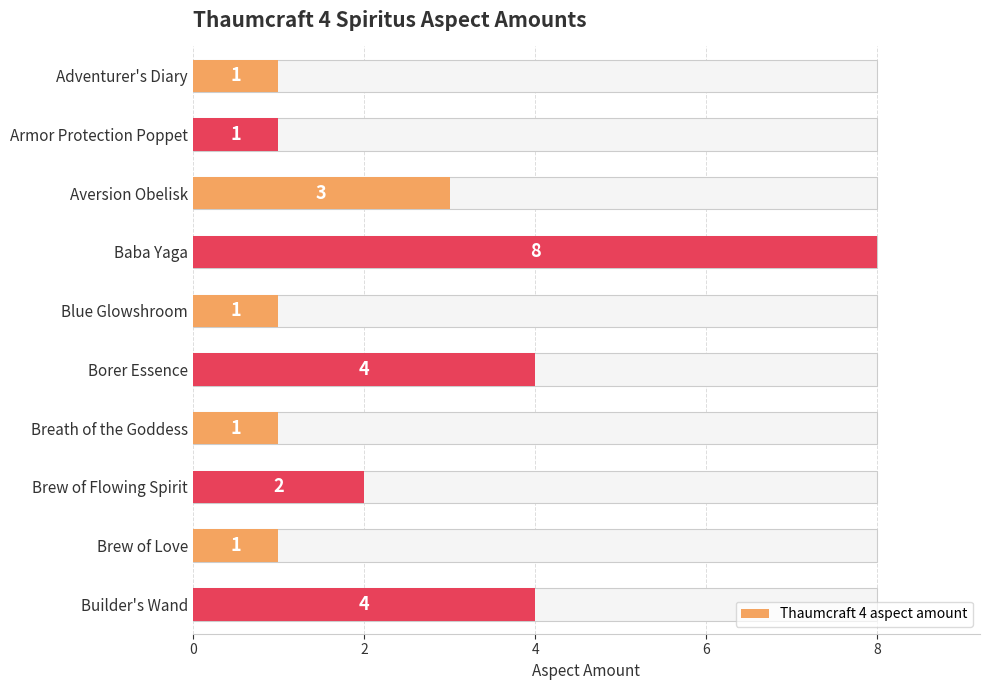

What is the approximate value at Breath of the Goddess?

1